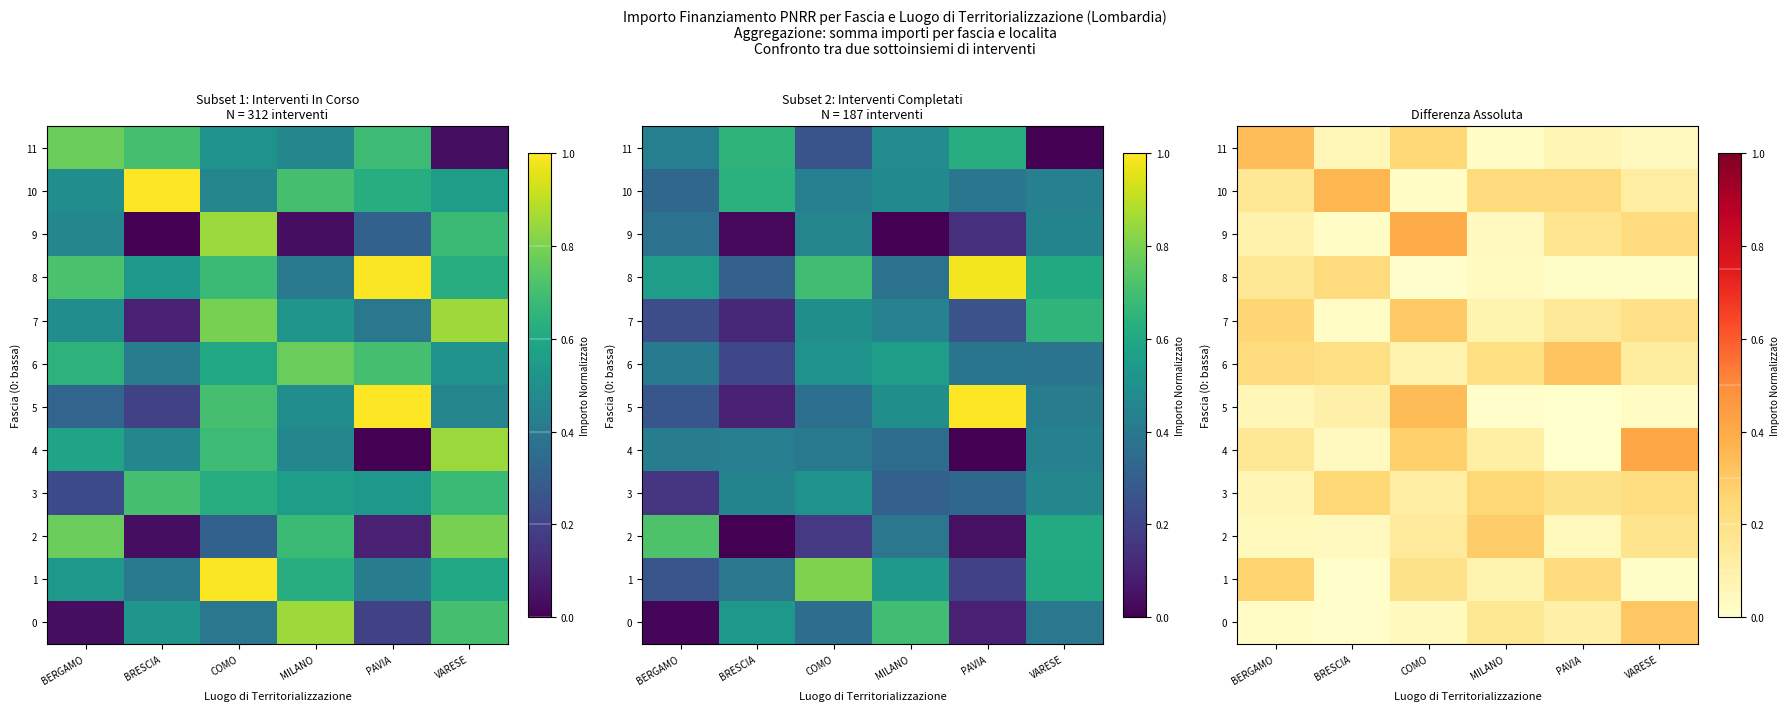

Which has a higher value, MILANO or VARESE?

VARESE